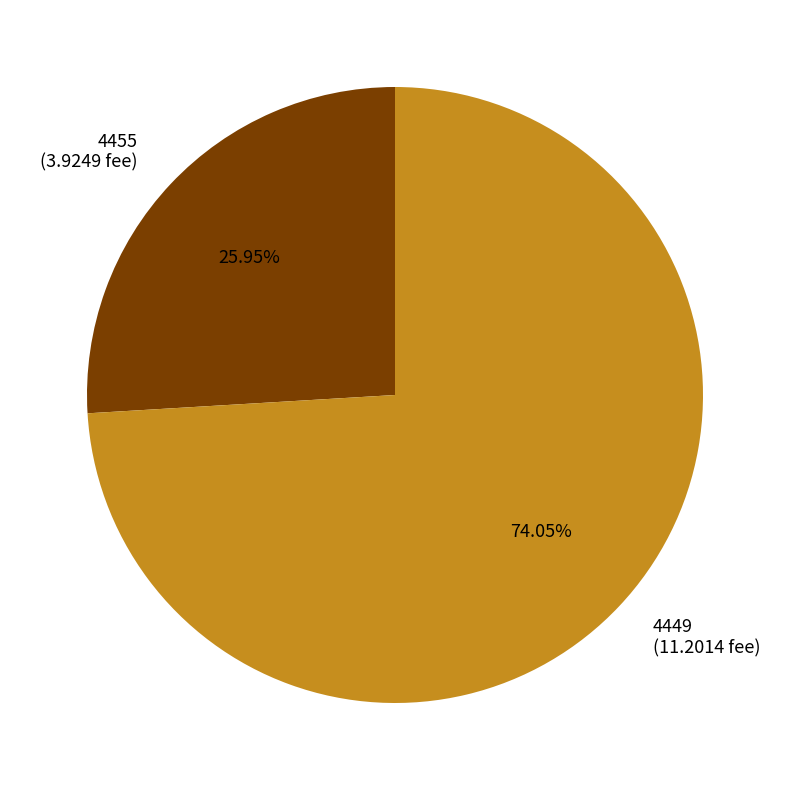

Rank the categories by value from lowest to highest.

4455, 4449